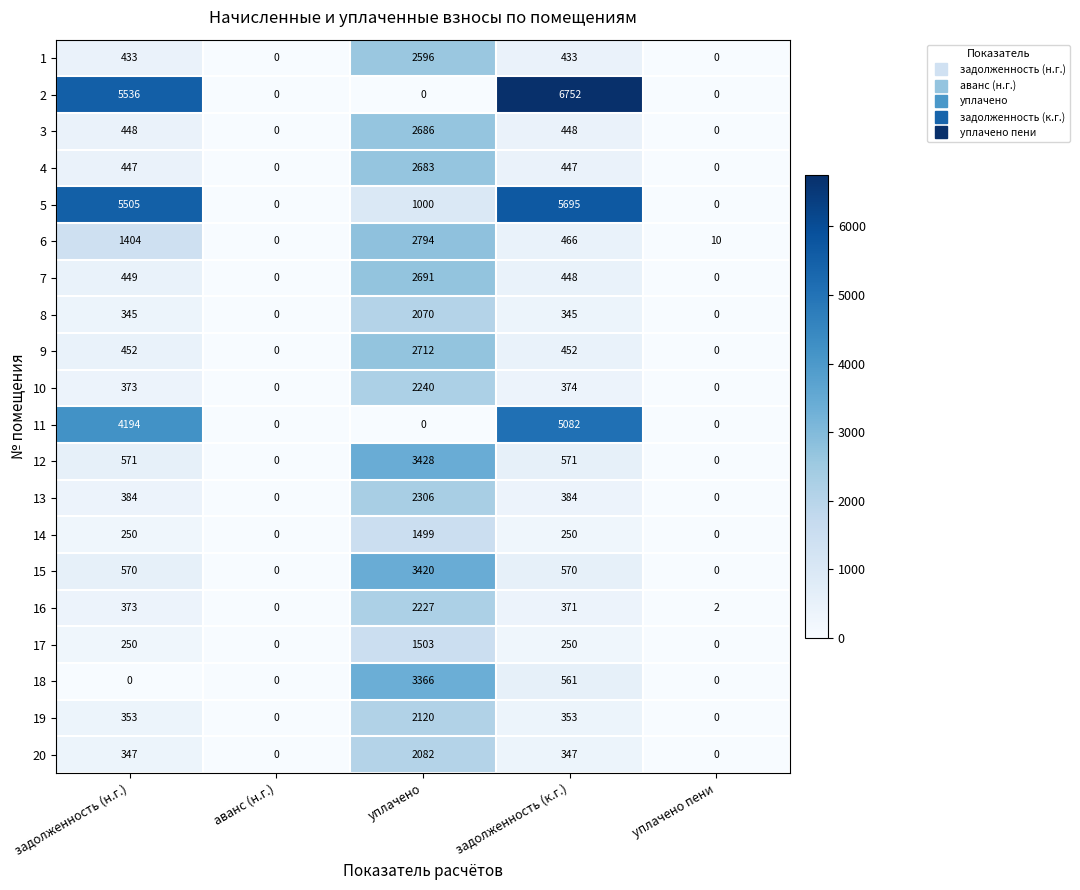

What is the sum of all 11 values?

9276